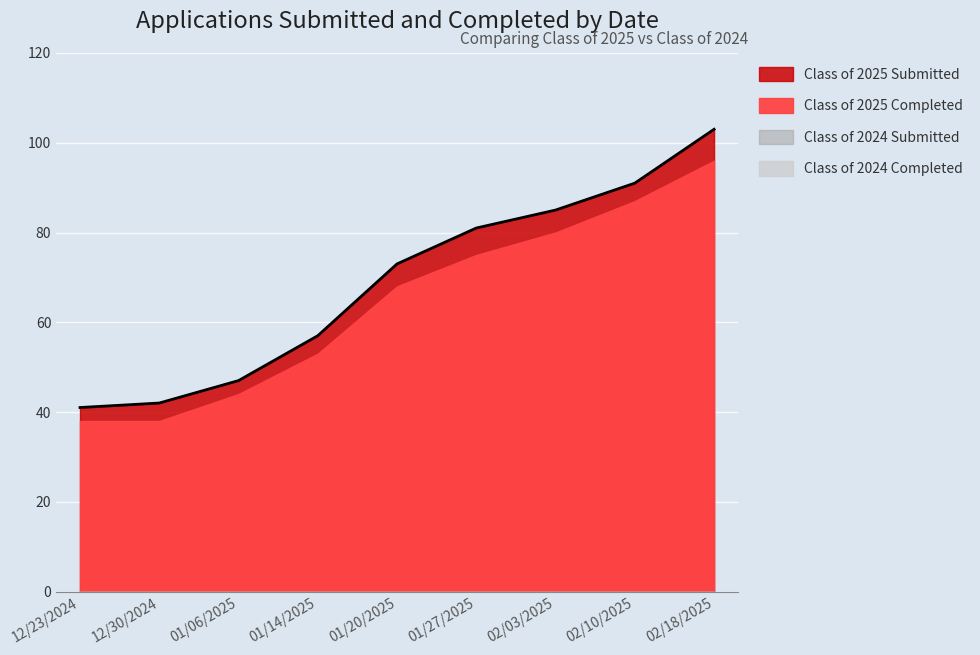

What are all the series names shown in the legend?

Class of 2025 Submitted, Class of 2025 Completed, Class of 2024 Submitted, Class of 2024 Completed